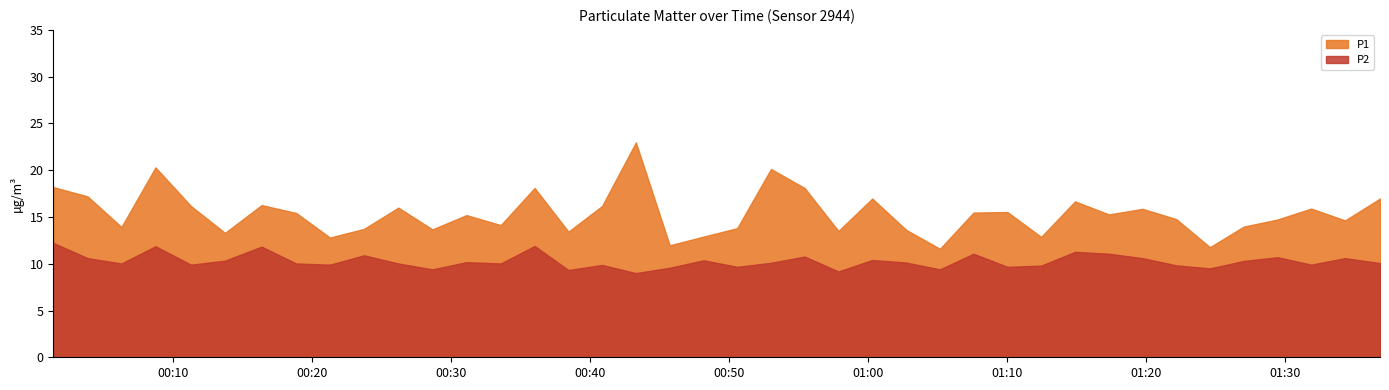

True or false: P1 and P2 cross at least once.

False